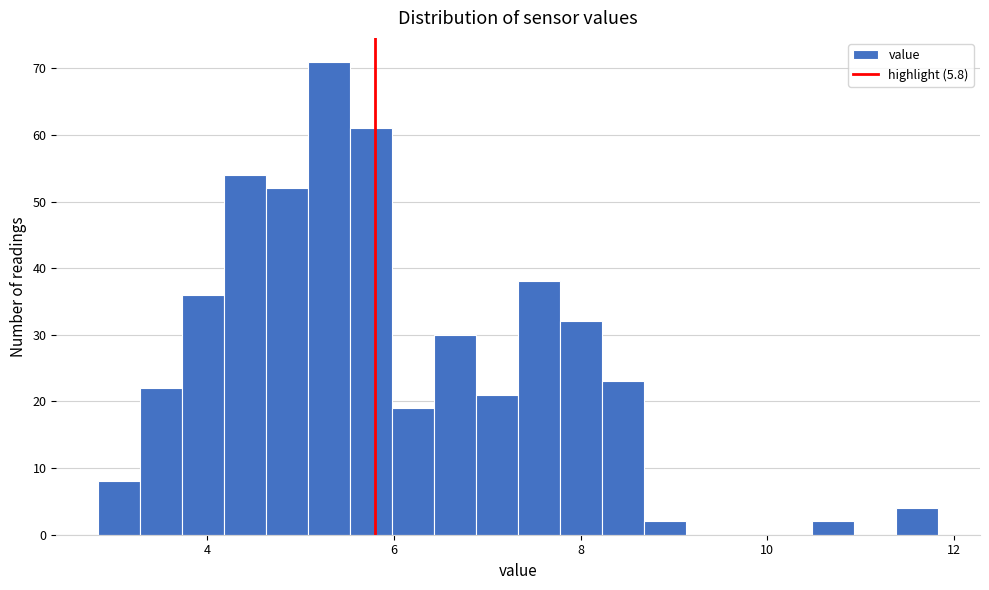

Around what value on the x-axis is the tallest bar? Give the approximate position of its centre, as read against the axis.

5.4